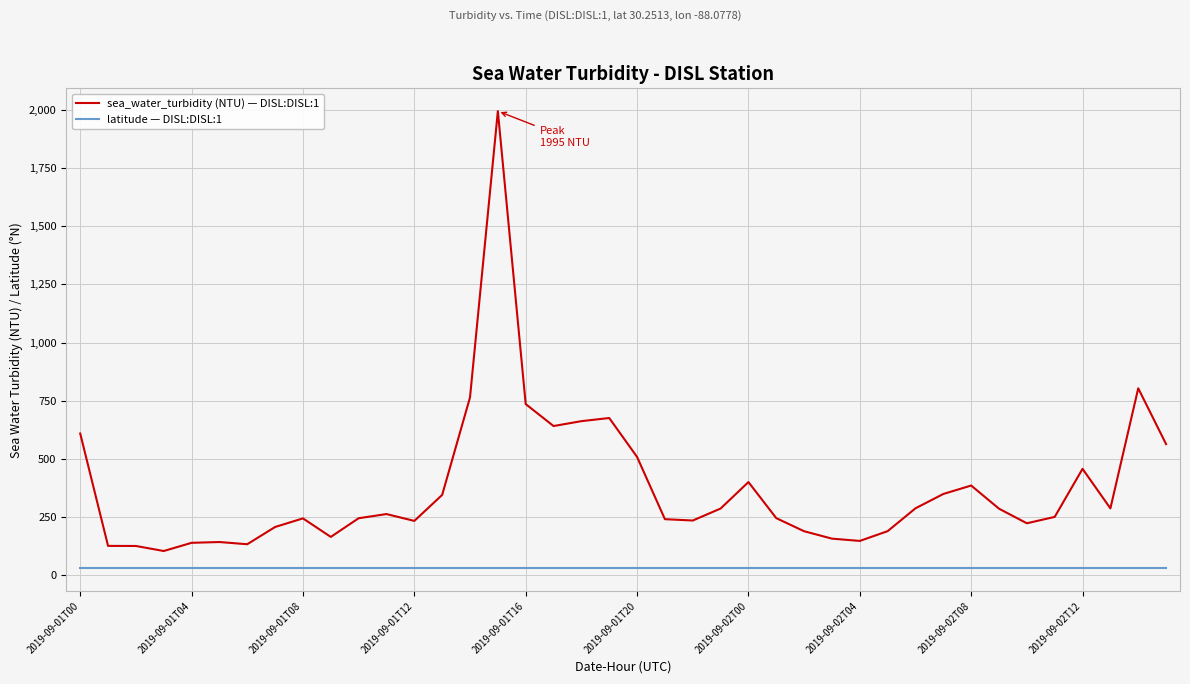

Which series has the largest range (max minus min)?

sea_water_turbidity (NTU) — DISL:DISL:1